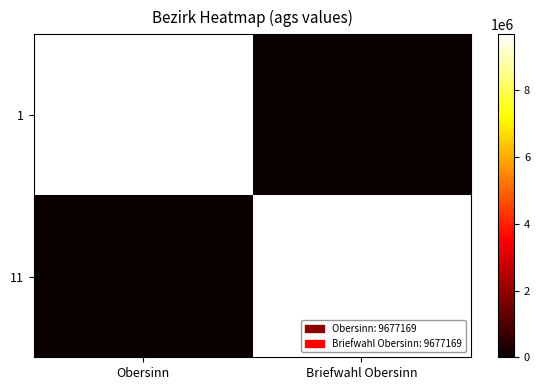

Is it true that 1 equals 5561939 at Obersinn?

False